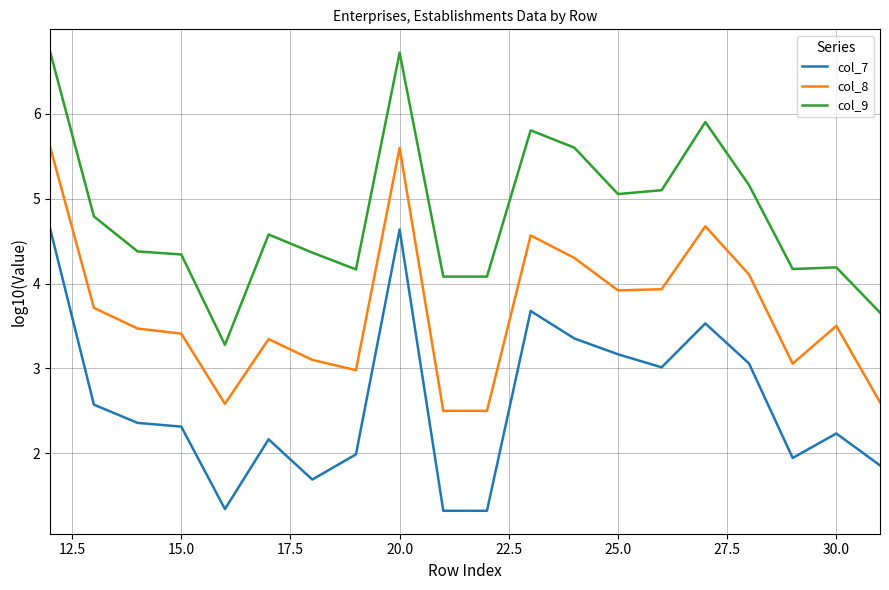

What is the sum of all col_7 values?

52.2